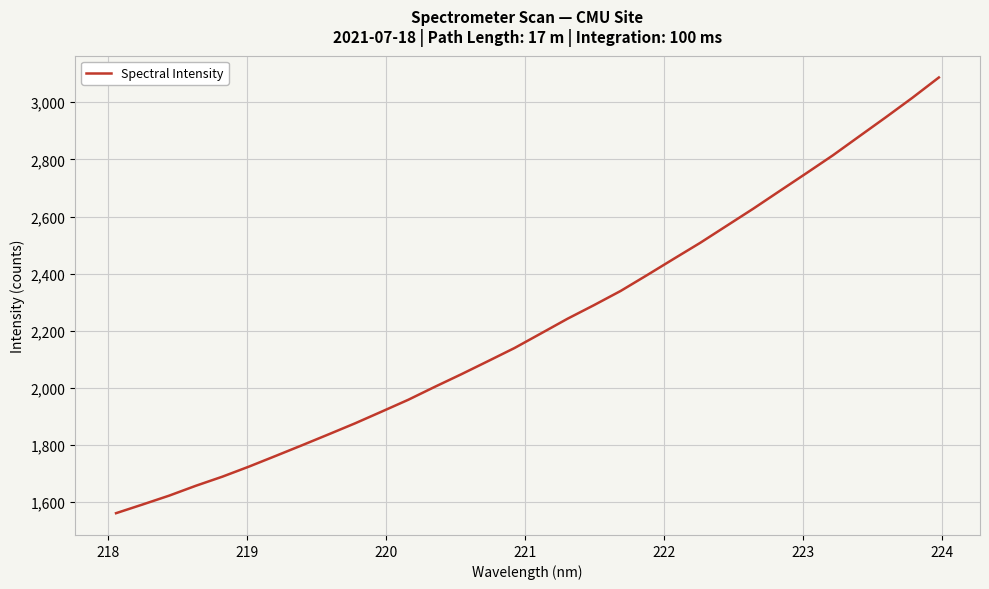

What is the smallest value displayed?

1561.9